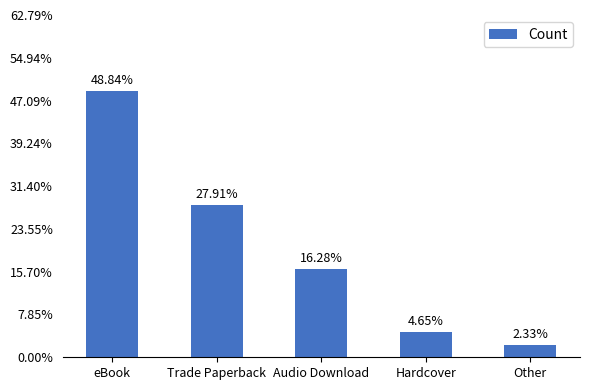

True or false: the data shows 7 at Audio Download.

True